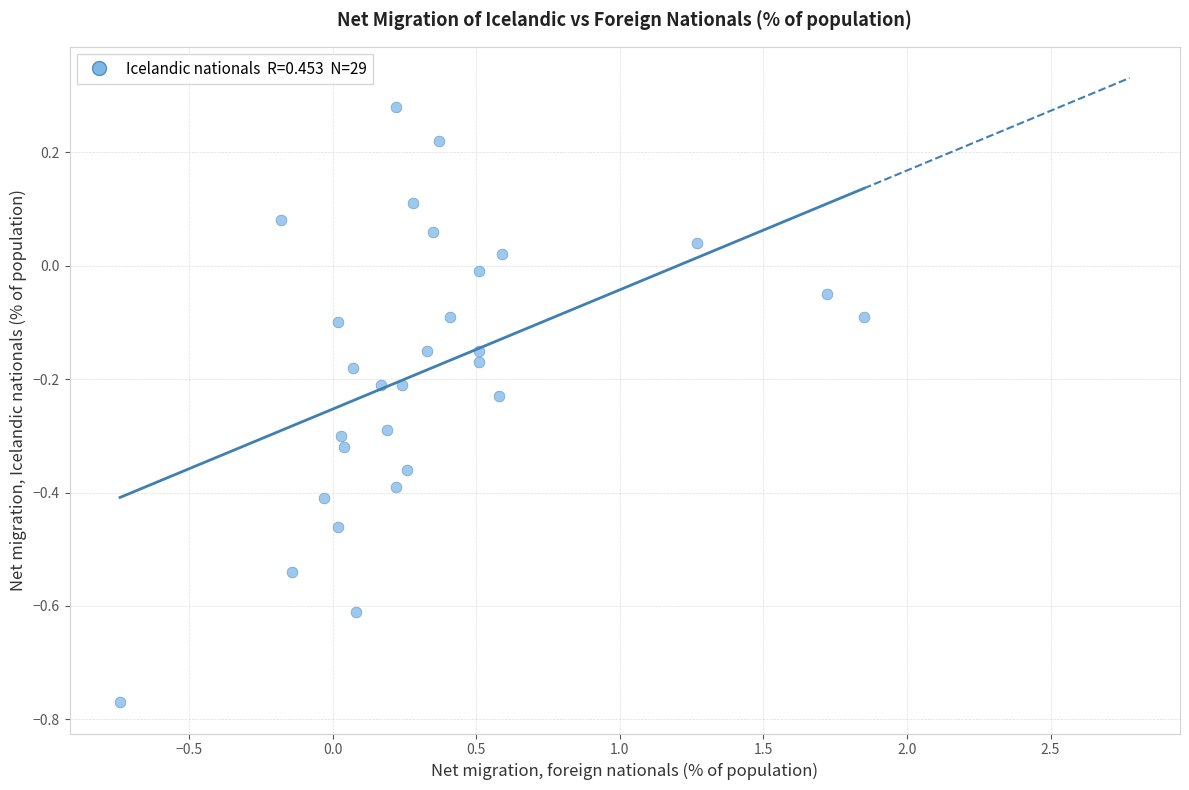

What is the range of X values (max minus min)?

2.6